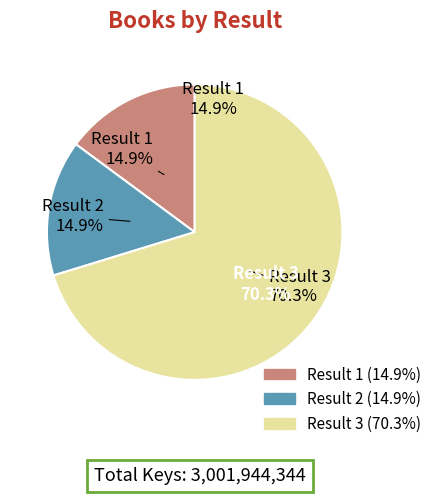

The 2 slice represents 30% of the pie. True or false?

False